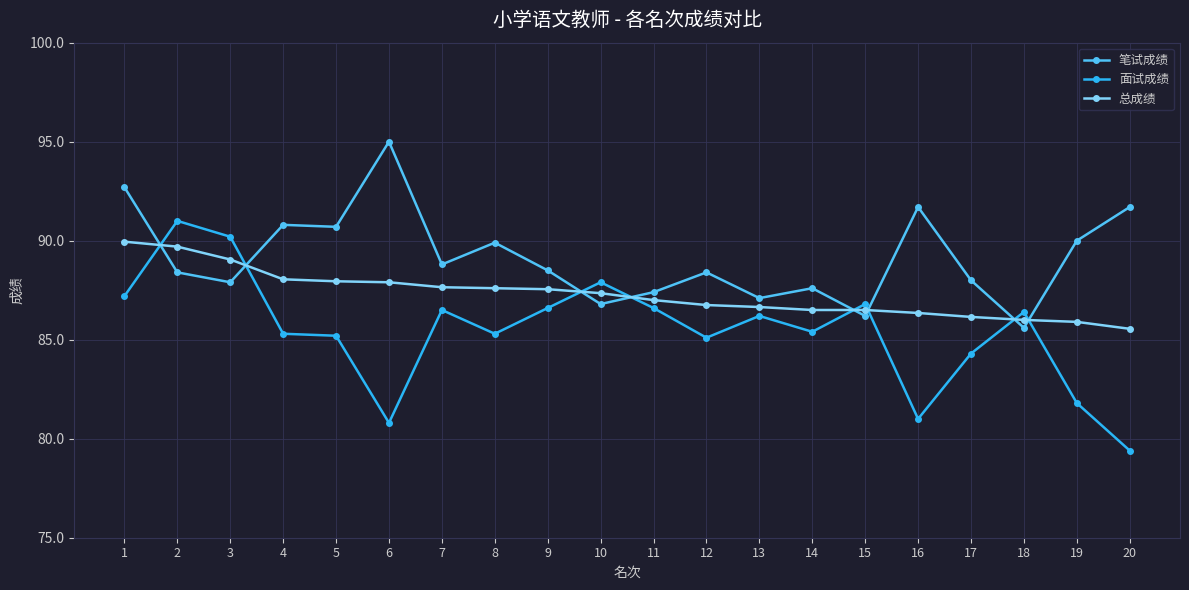

Which series has the largest total across all categories?

笔试成绩